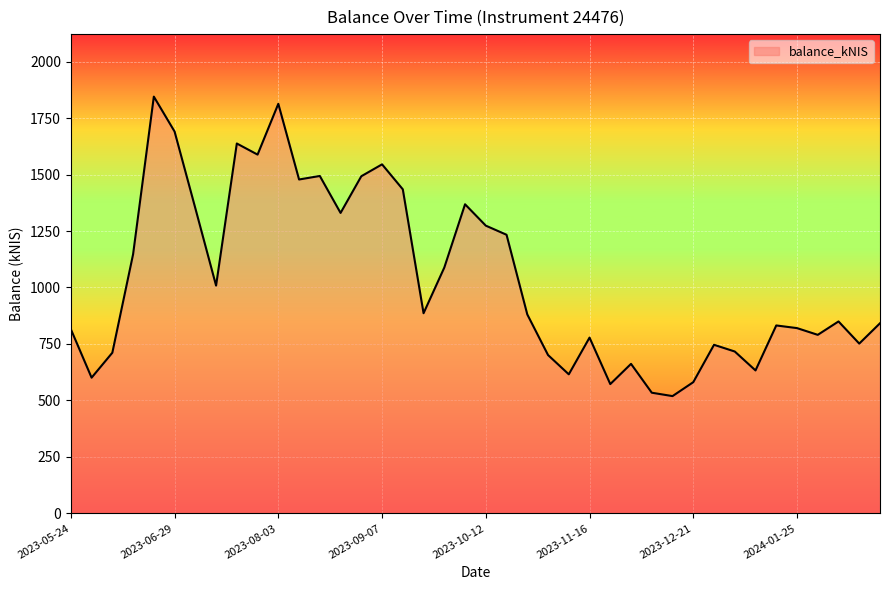

What is the difference between the maximum and minimum values?

1325.8